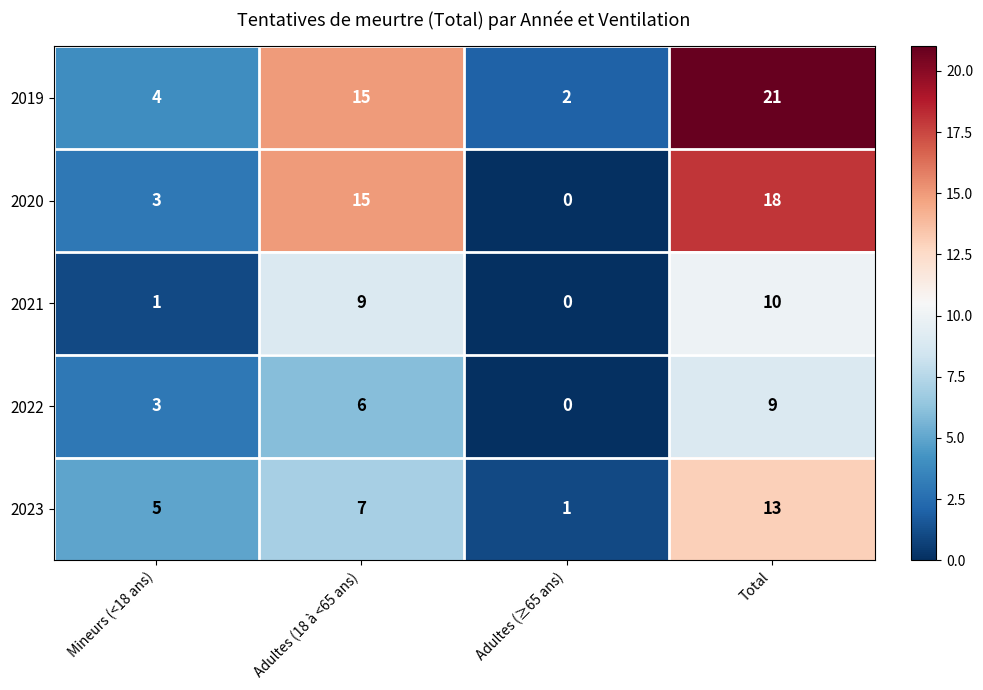

At how many categories does at least one series exceed 20?

1